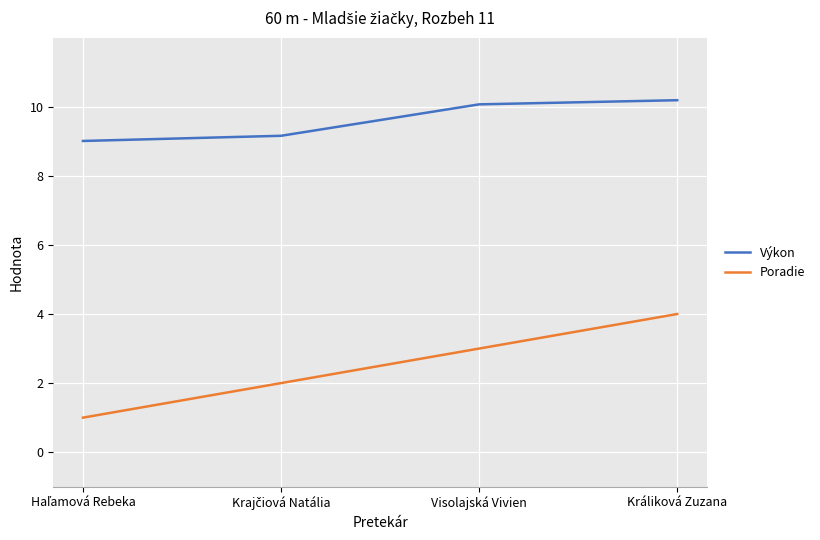

Which series changed the most between Visolajská Vivien and Králiková Zuzana?

Poradie